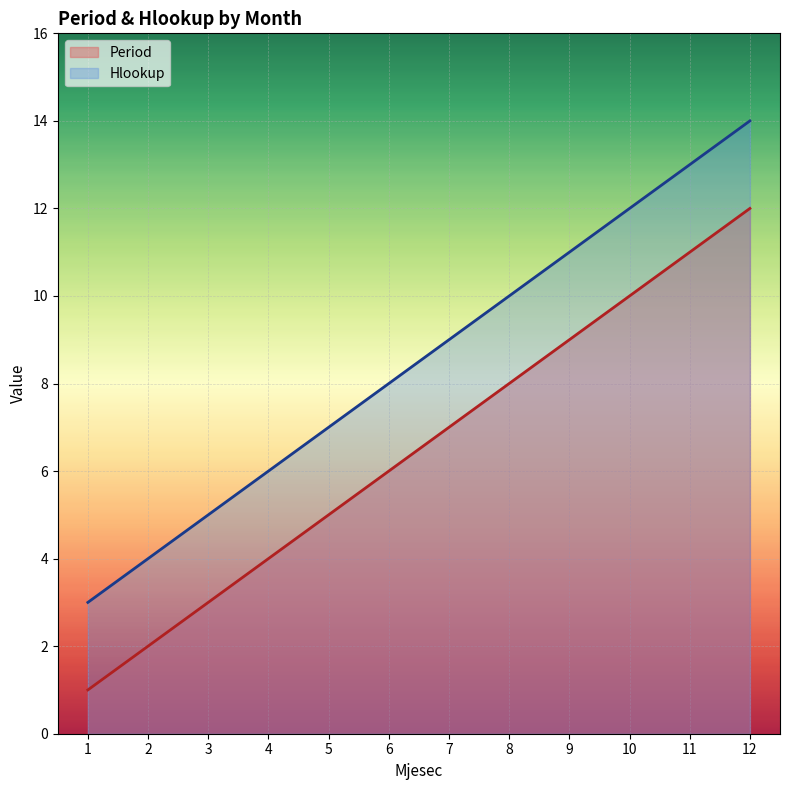

What is the sum of the Hlookup values at 12 and 9?

25